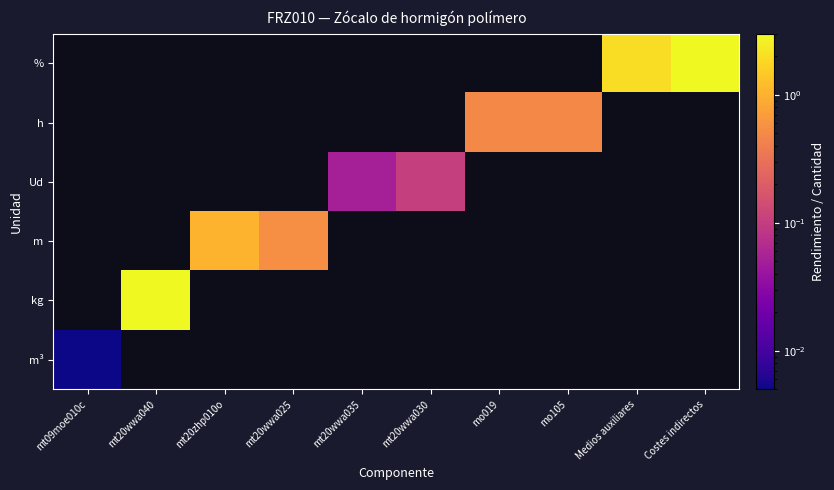

Which has a higher value, mt20zhp010o or Medios auxiliares?

Medios auxiliares